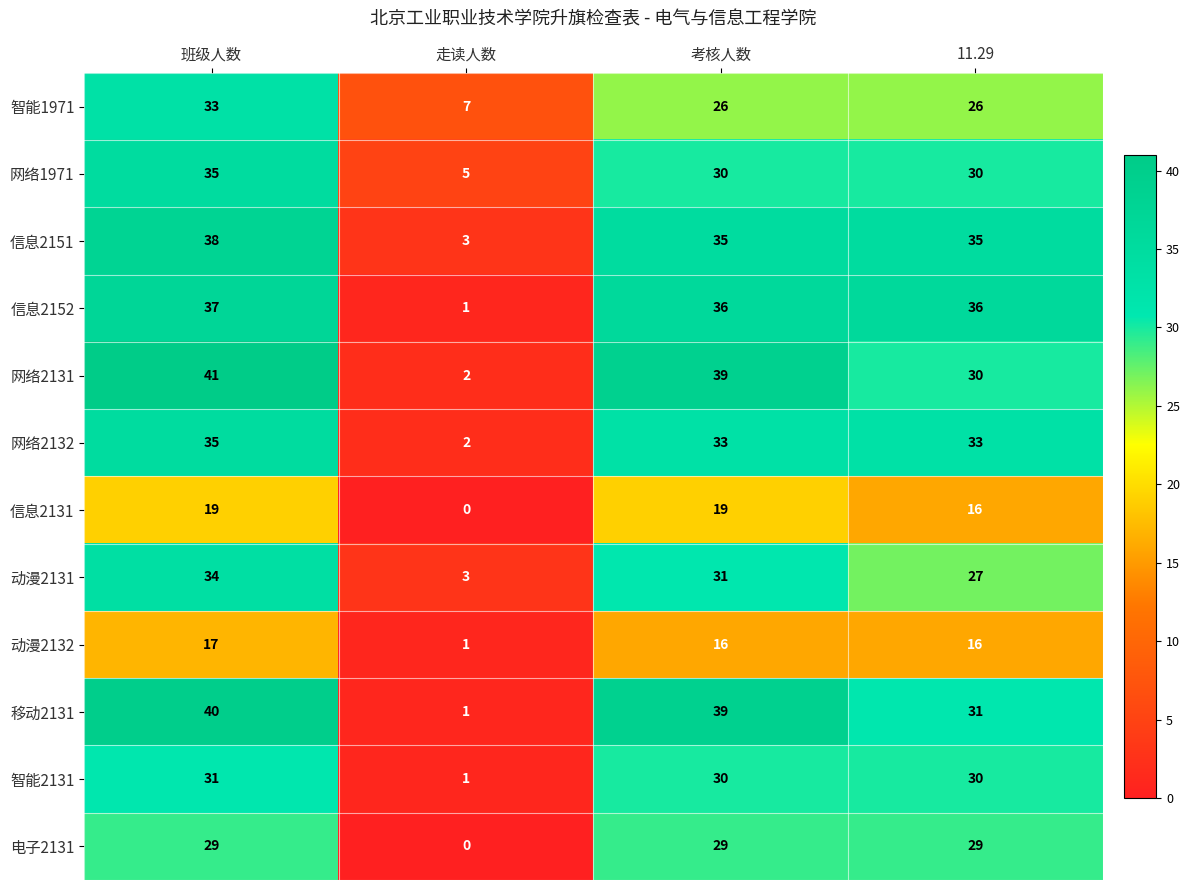

The value of 智能2131 at 考核人数 is 53. True or false?

False